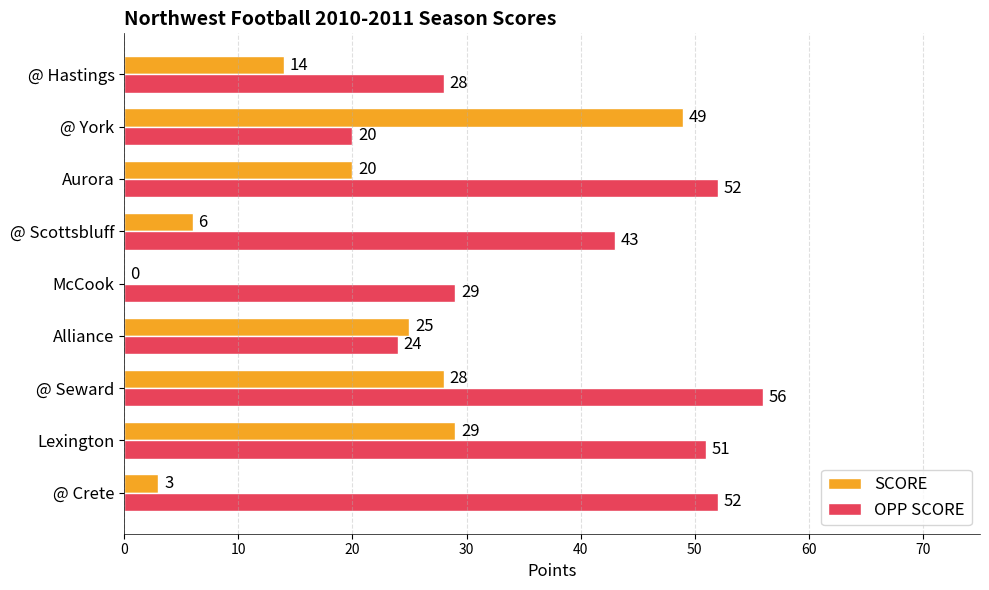

Is the value of OPP SCORE at @ Scottsbluff greater than the value of SCORE at @ Hastings?

Yes